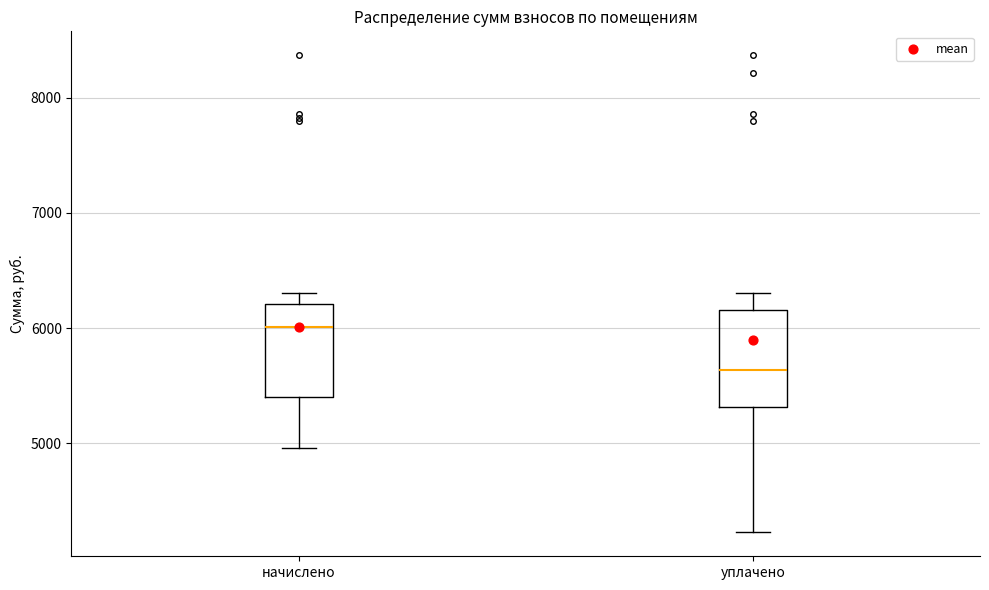

Reading left to right, transcribe this box plot: for each box, give where its median line is, the range the box spans, and where its two whiskers end, as read against the y-axis. The values are not printed on the chart, so give them approximately, as read against the axis.

начислено: median 6000, box 5400 to 6200, whiskers 5000 to 6300
уплачено: median 5600, box 5300 to 6200, whiskers 4200 to 6300